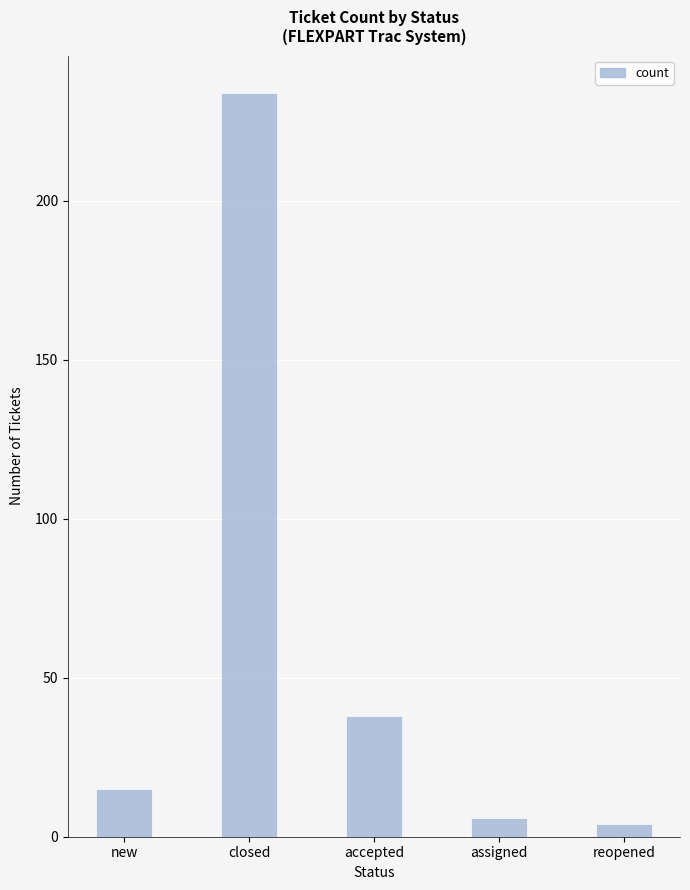

The value at accepted is 38. True or false?

True